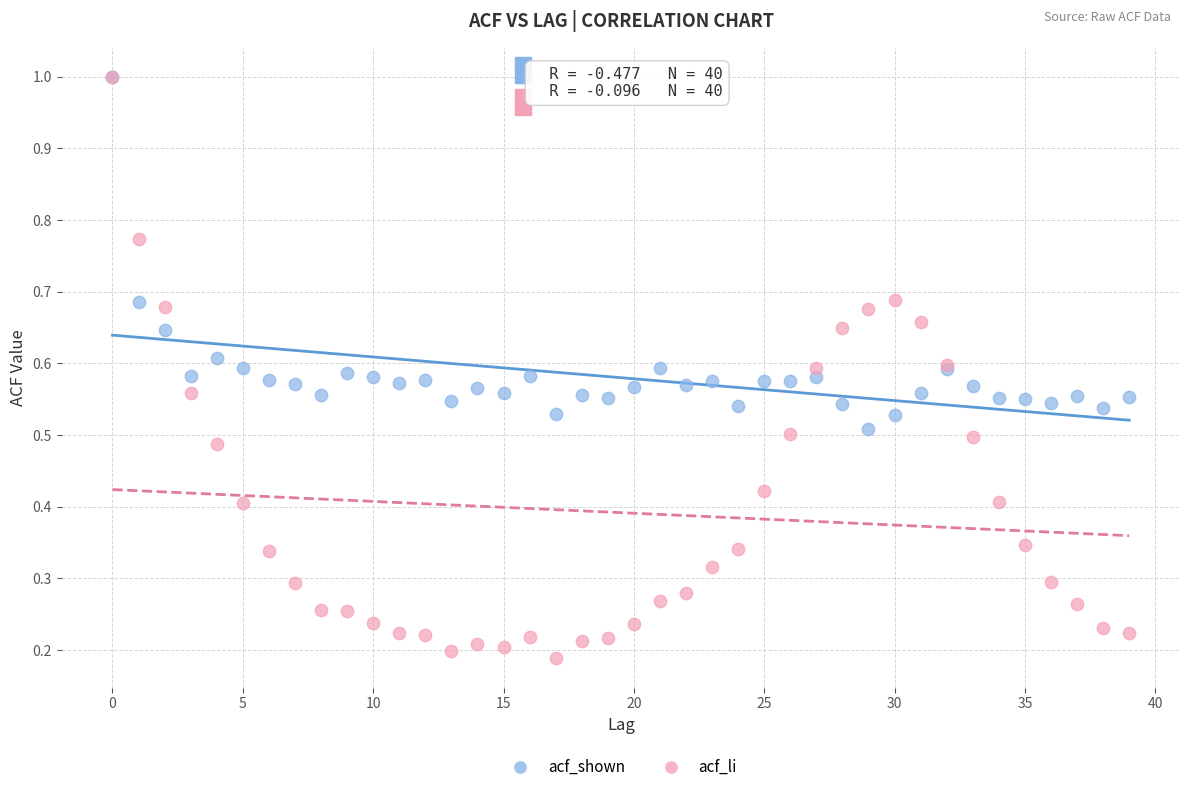

What are all the series names shown in the legend?

acf_shown, acf_li